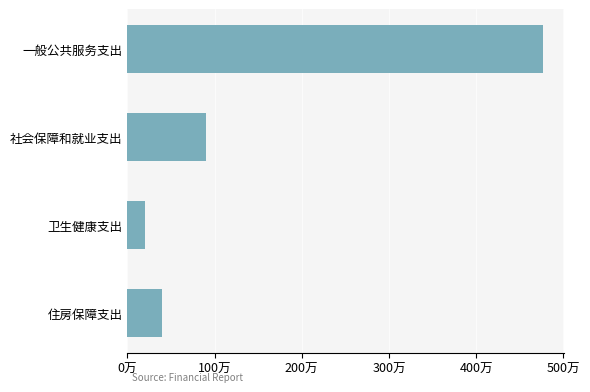

Does the chart contain any negative values?

No